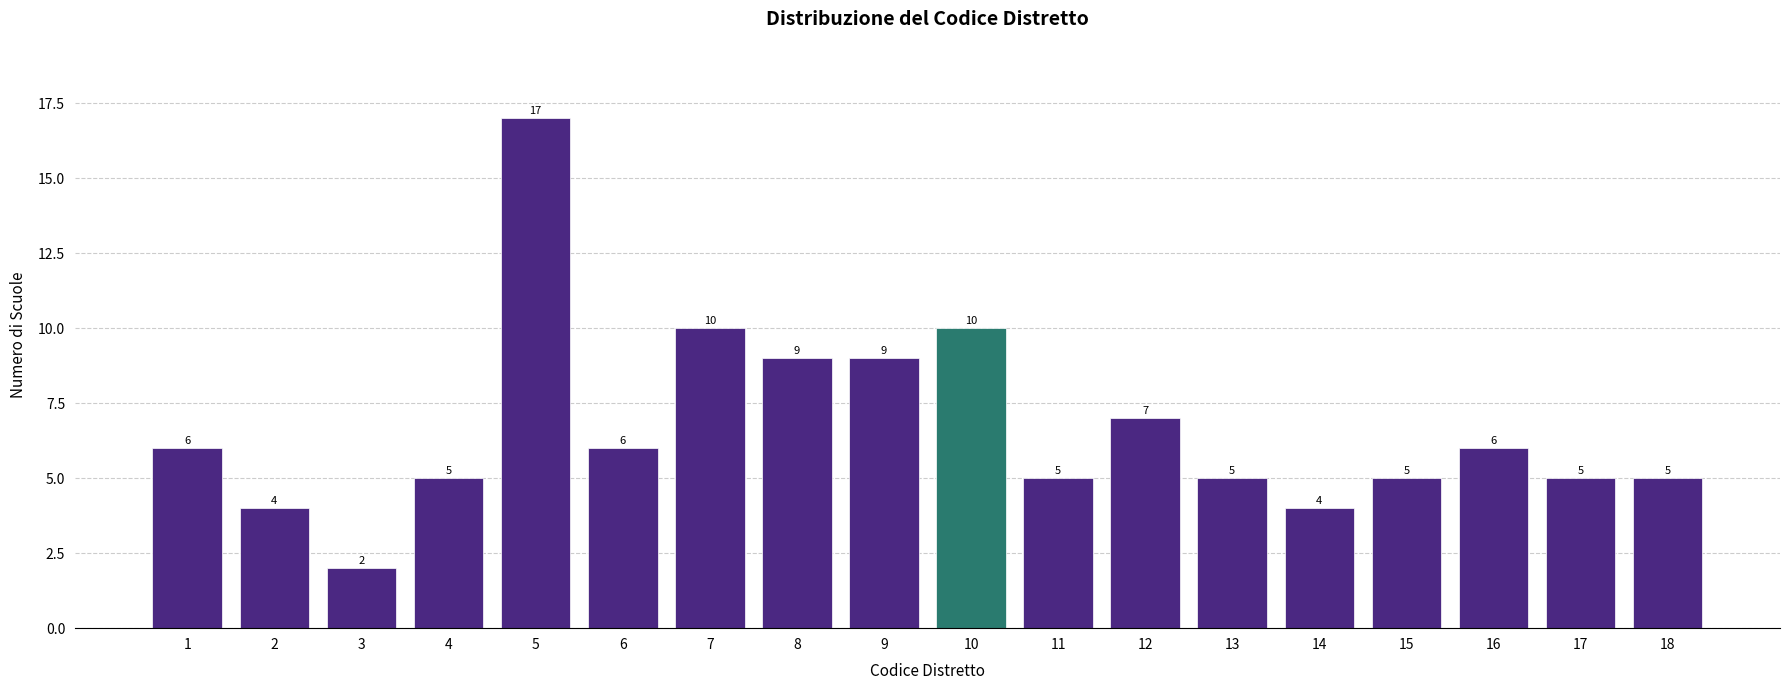

Reading right to left, what are all the values shown in this chart?

18=5	17=5	16=6	15=5	14=4	13=5	12=7	11=5	10=10	9=9	8=9	7=10	6=6	5=17	4=5	3=2	2=4	1=6